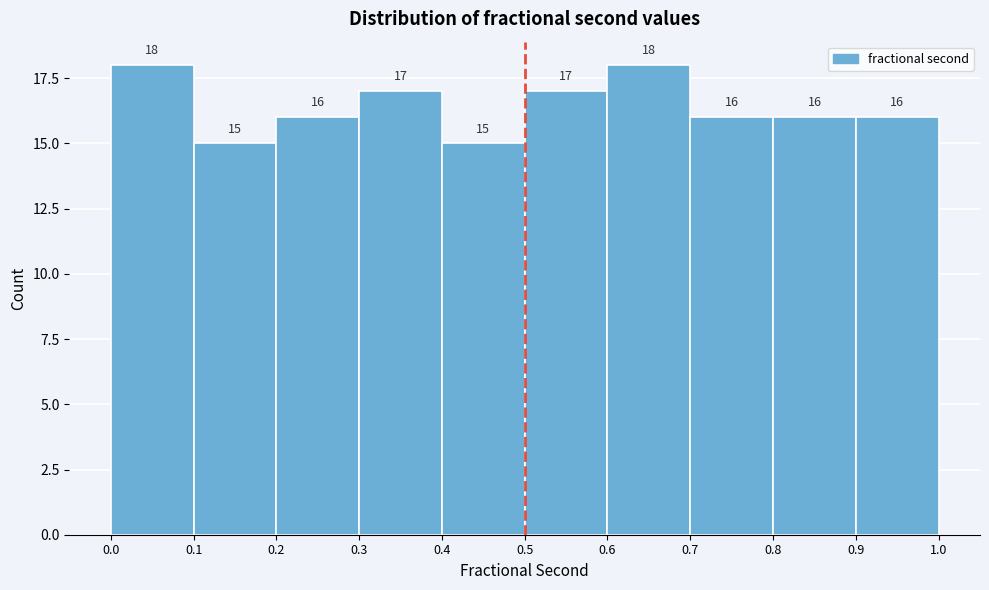

Reading left to right, transcribe this chart: for each bar, give the range it covers on the x-axis and its height.

0.0 to 0.1: 18
0.1 to 0.2: 15
0.2 to 0.3: 16
0.3 to 0.4: 17
0.4 to 0.5: 15
0.5 to 0.6: 17
0.6 to 0.7: 18
0.7 to 0.8: 16
0.8 to 0.9: 16
0.9 to 1.0: 16